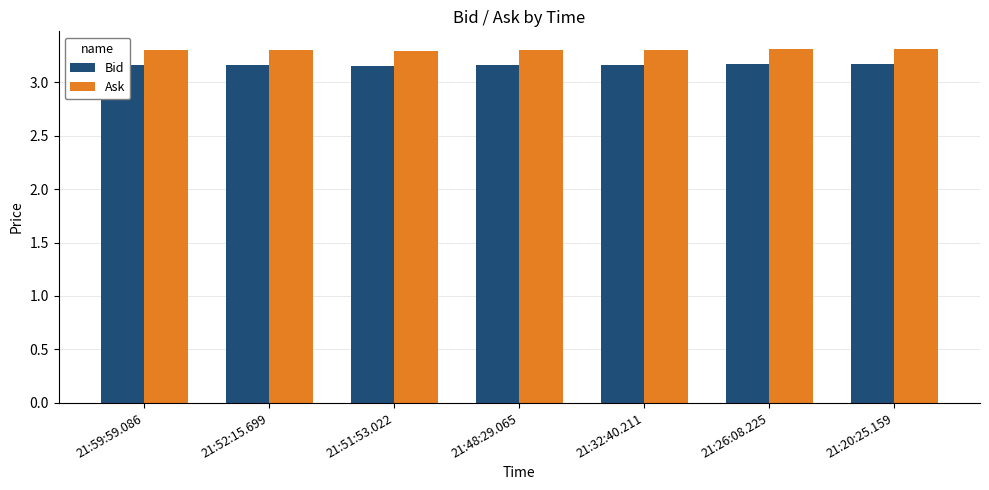

Count the number of data series in this chart.

2